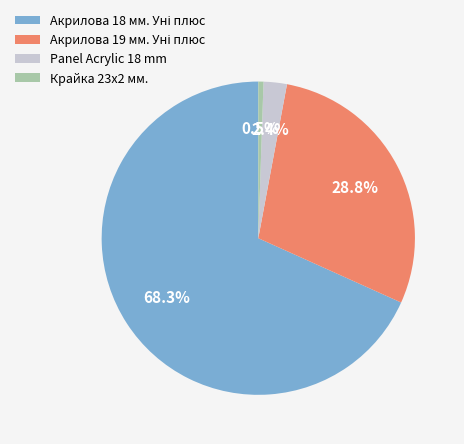

Which slice is the smallest?

Крайка 23x2 мм.